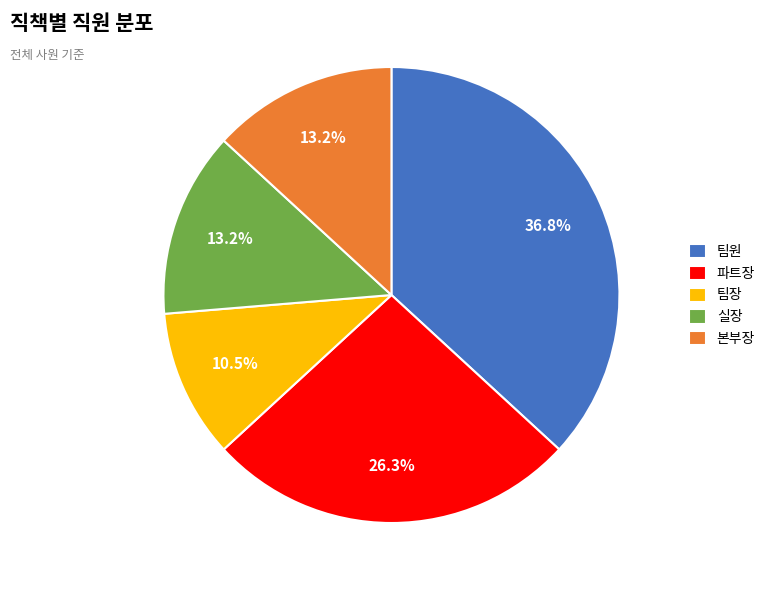

To the nearest percent, what is the combined percentage of 본부장 and 실장?

26%